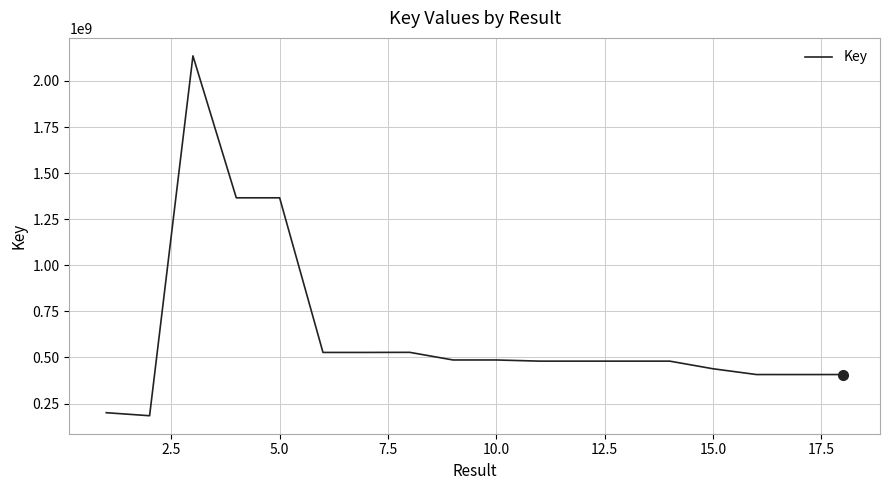

What is the maximum value shown in the chart?

2135736520